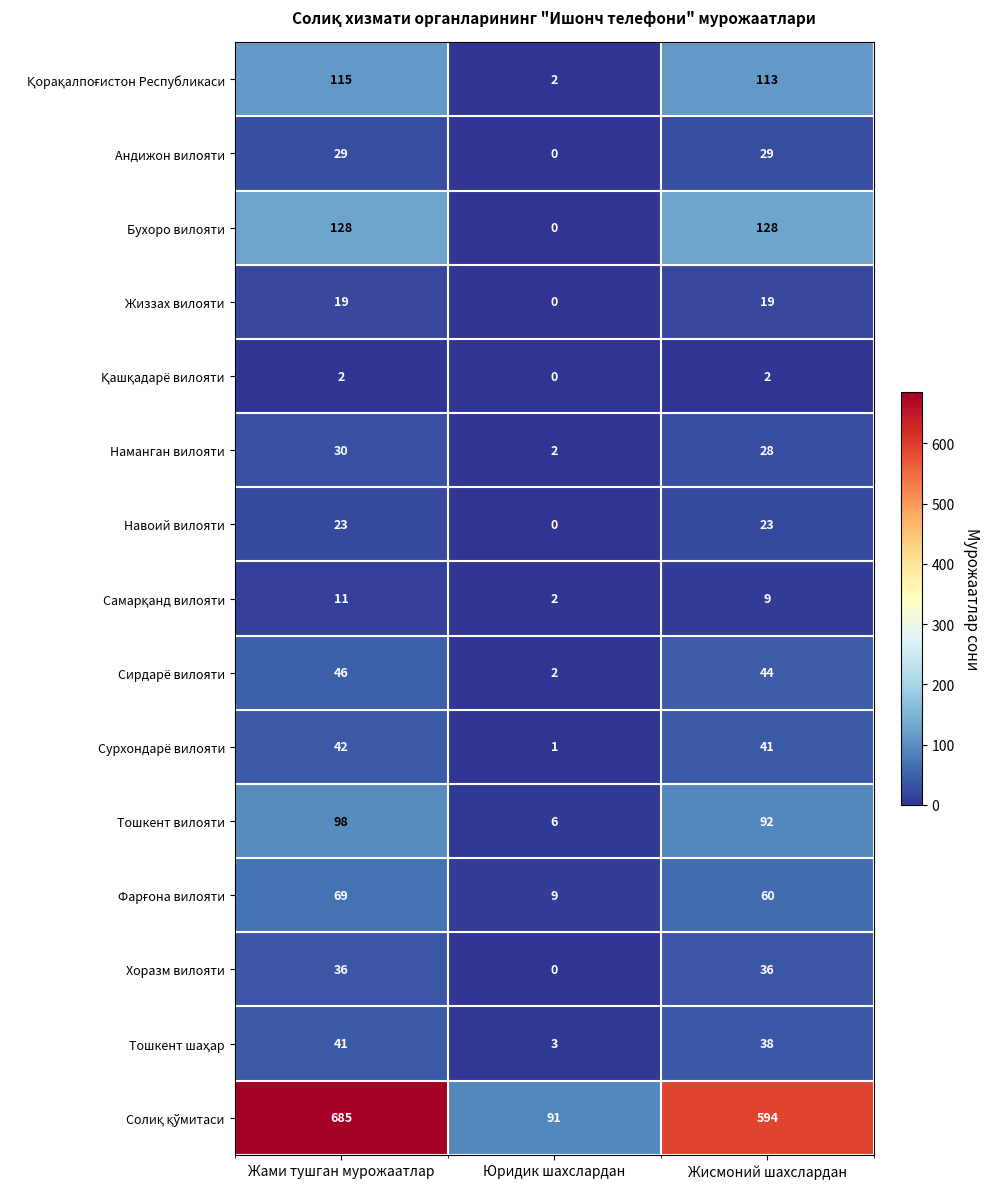

The value of Жиззах вилояти at Жисмоний шахслардан is 10. True or false?

False